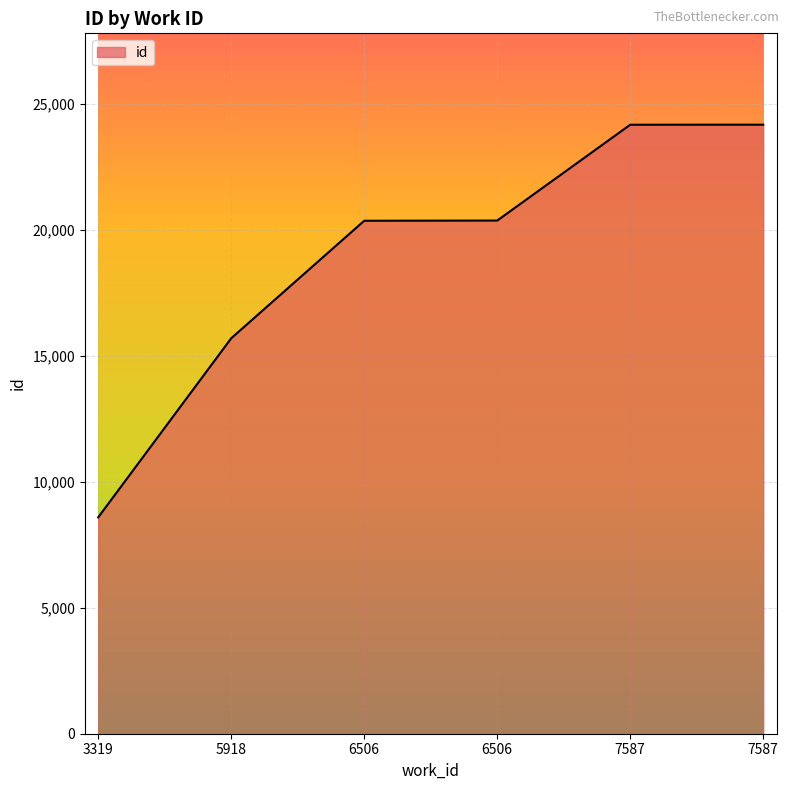

How many categories are shown in the chart?

6